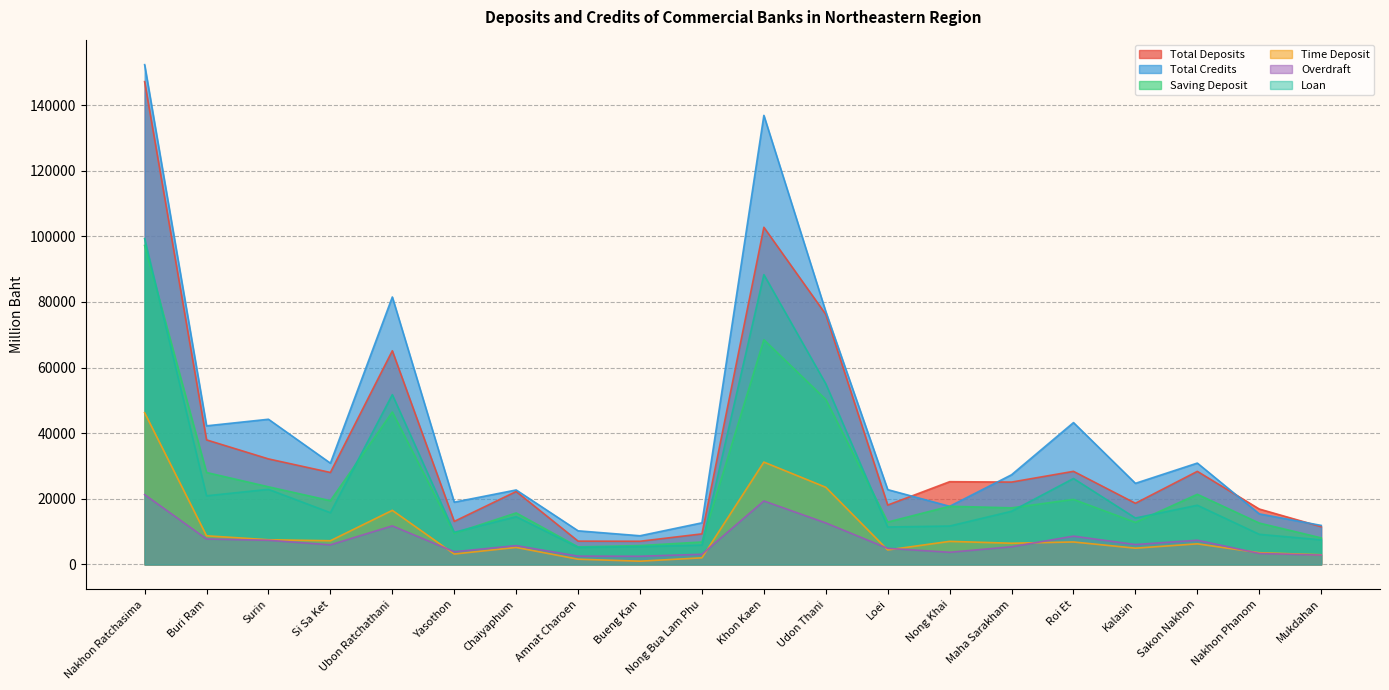

What is the label of the 3rd point from the right?

Sakon Nakhon